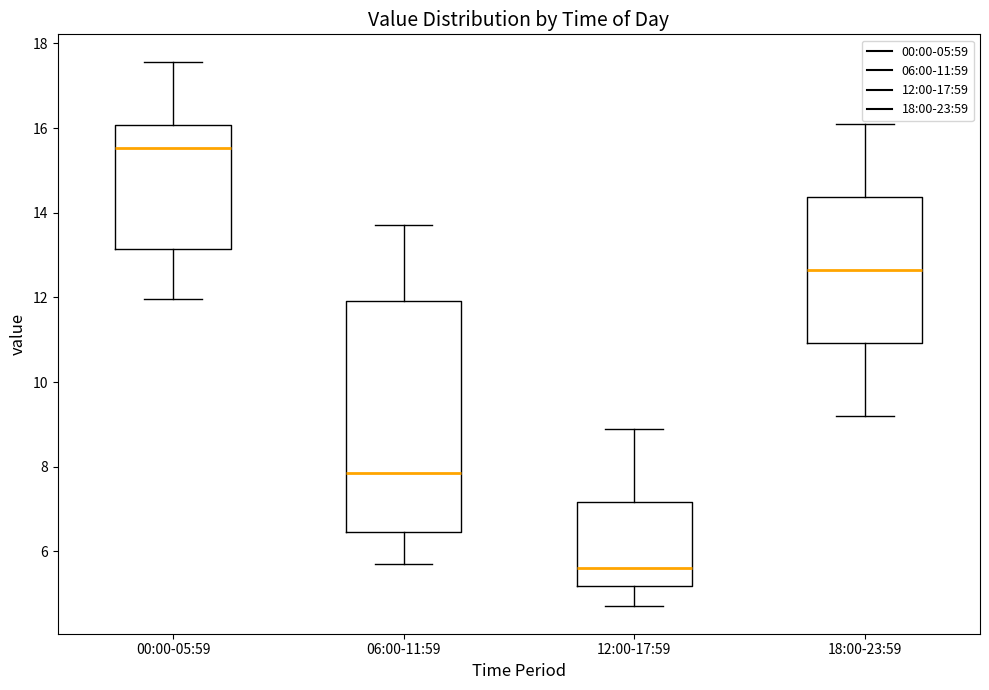

Which box is the tallest, from its lower edge to its upper edge?

06:00-11:59